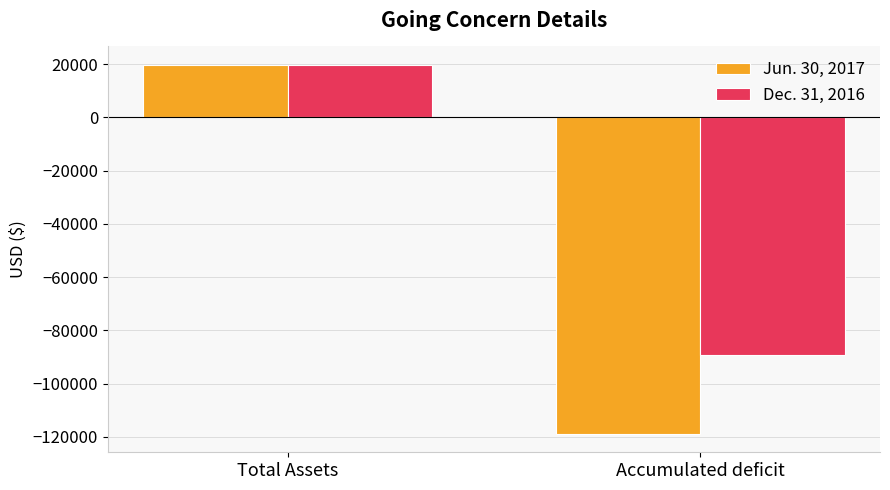

What is the sum of the Jun. 30, 2017 values at Accumulated deficit and Total Assets?

-99143